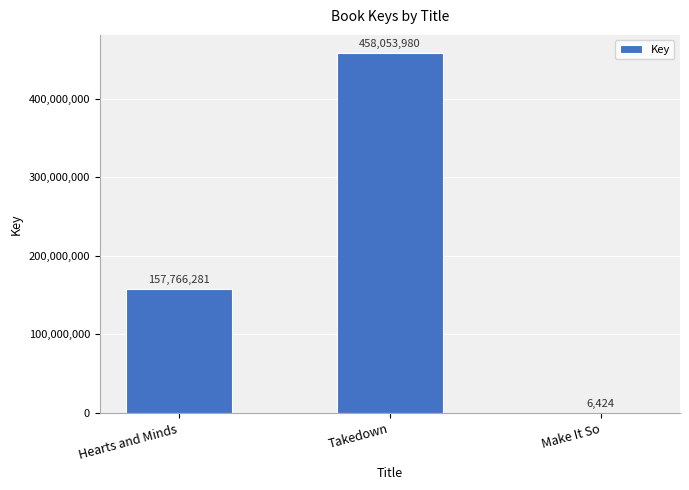

Are the bars horizontal?

No